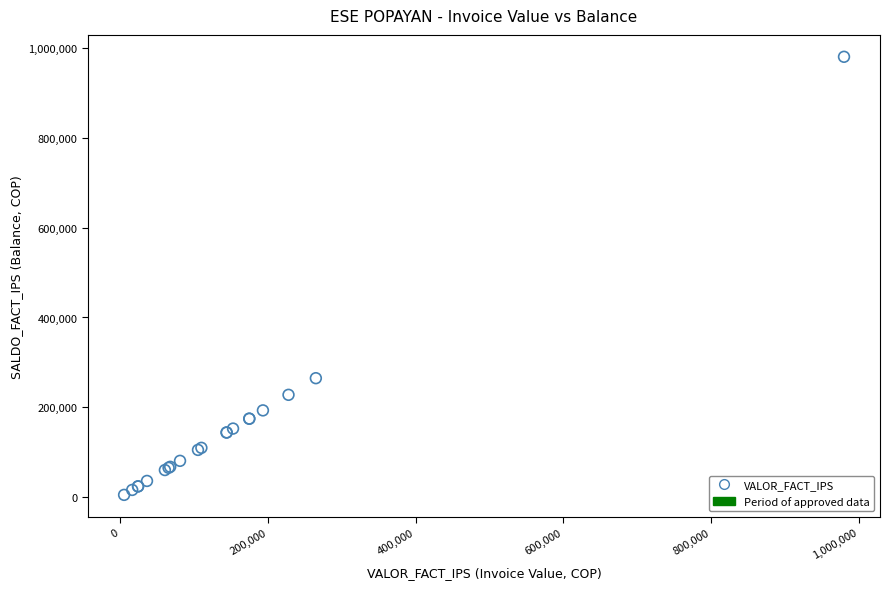

What Y value in the scatter plot is closest to 492606?

265000